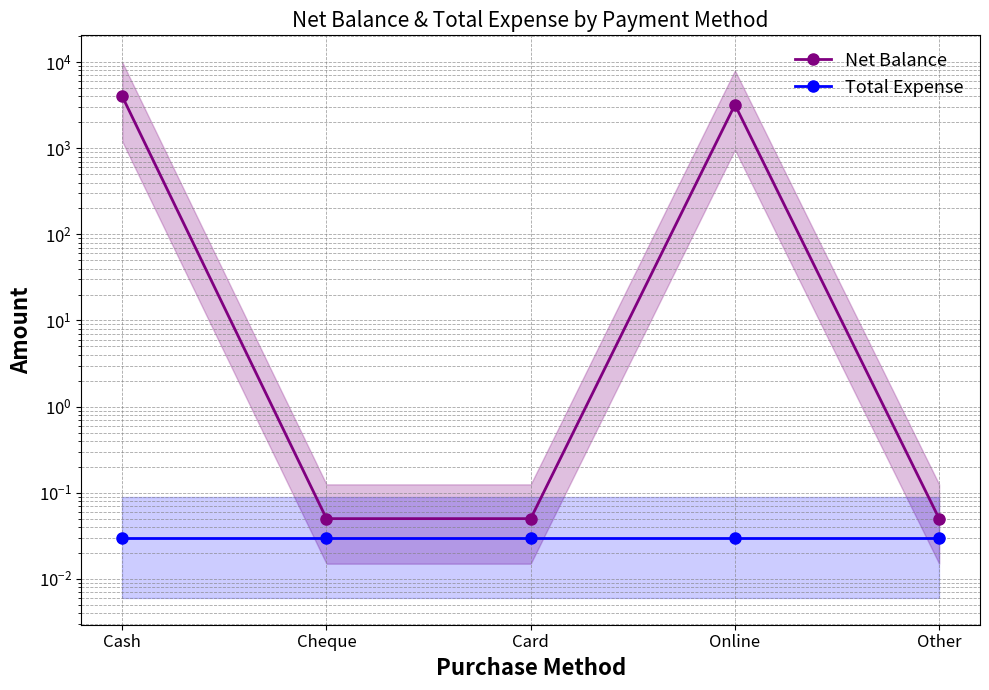

At how many categories does at least one series exceed 1333?

2